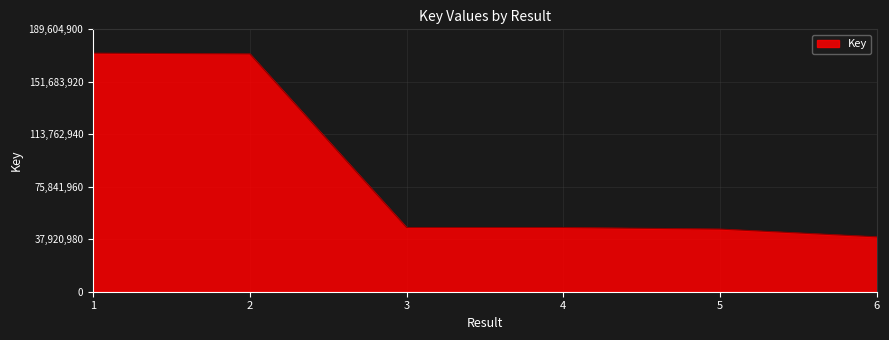

What is the difference between the maximum and second lowest values?

127116566